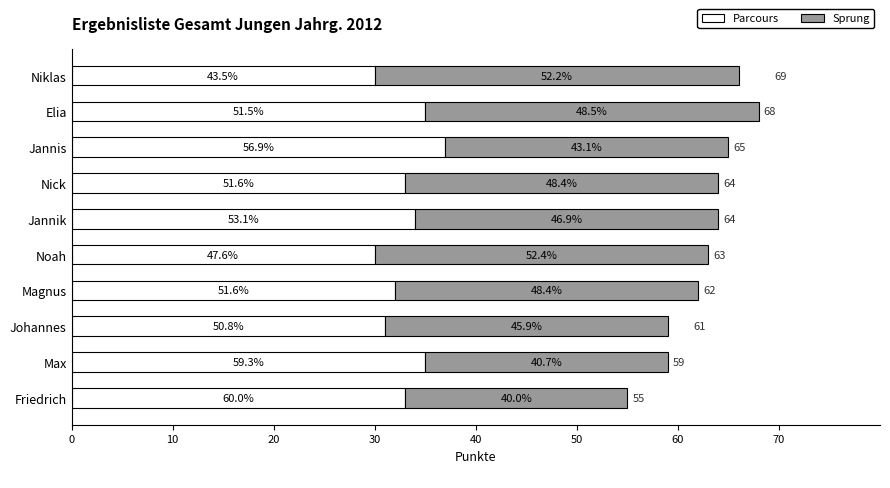

What are all the series names shown in the legend?

Parcours, Sprung